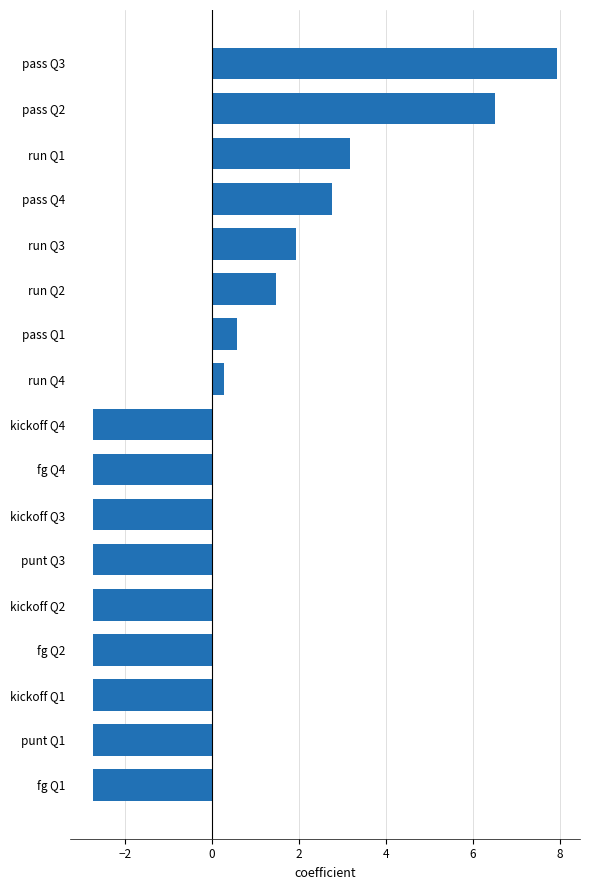

What is the minimum value shown in the chart?

-2.7